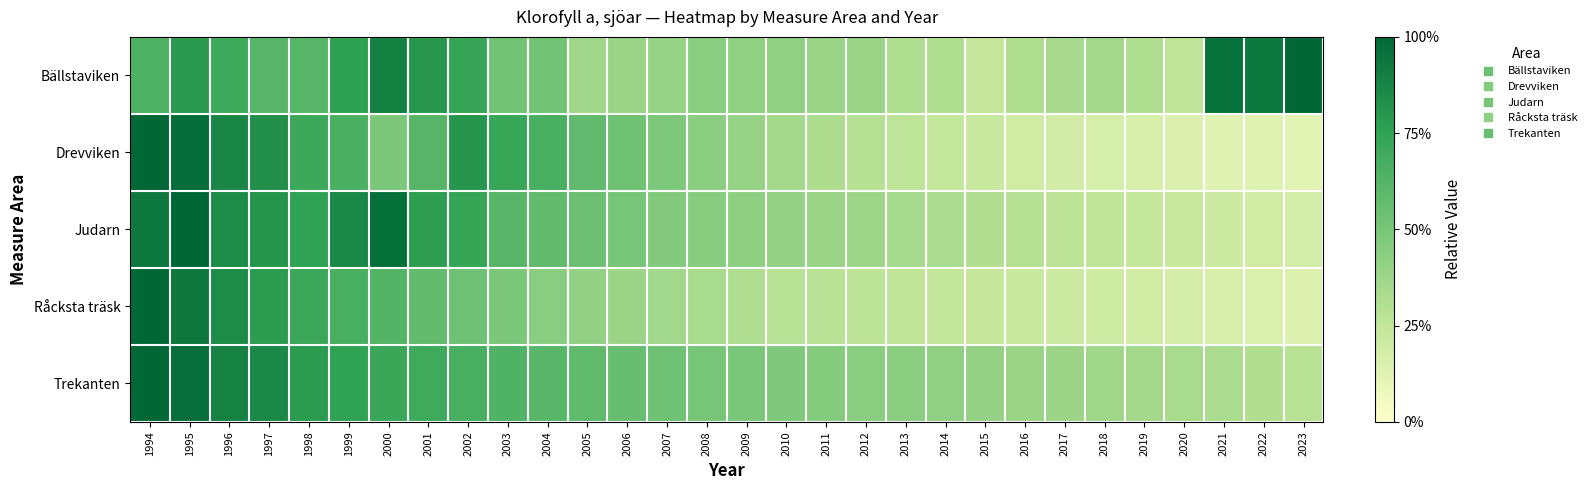

Which category has the highest value across all series?

2023